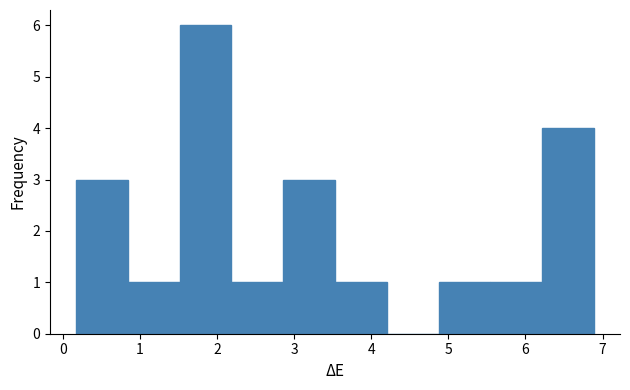

Reading left to right, list every bar in this chart as the range it spans on the x-axis followed by its height. Neither the bar edges nor the heights are printed on the chart, so give them approximately, as read against the axes.

0.2 to 0.8: 3
0.8 to 1.5: 1
1.5 to 2.2: 6
2.2 to 2.9: 1
2.9 to 3.5: 3
3.5 to 4.2: 1
4.2 to 4.9: 0
4.9 to 5.5: 1
5.5 to 6.2: 1
6.2 to 6.9: 4